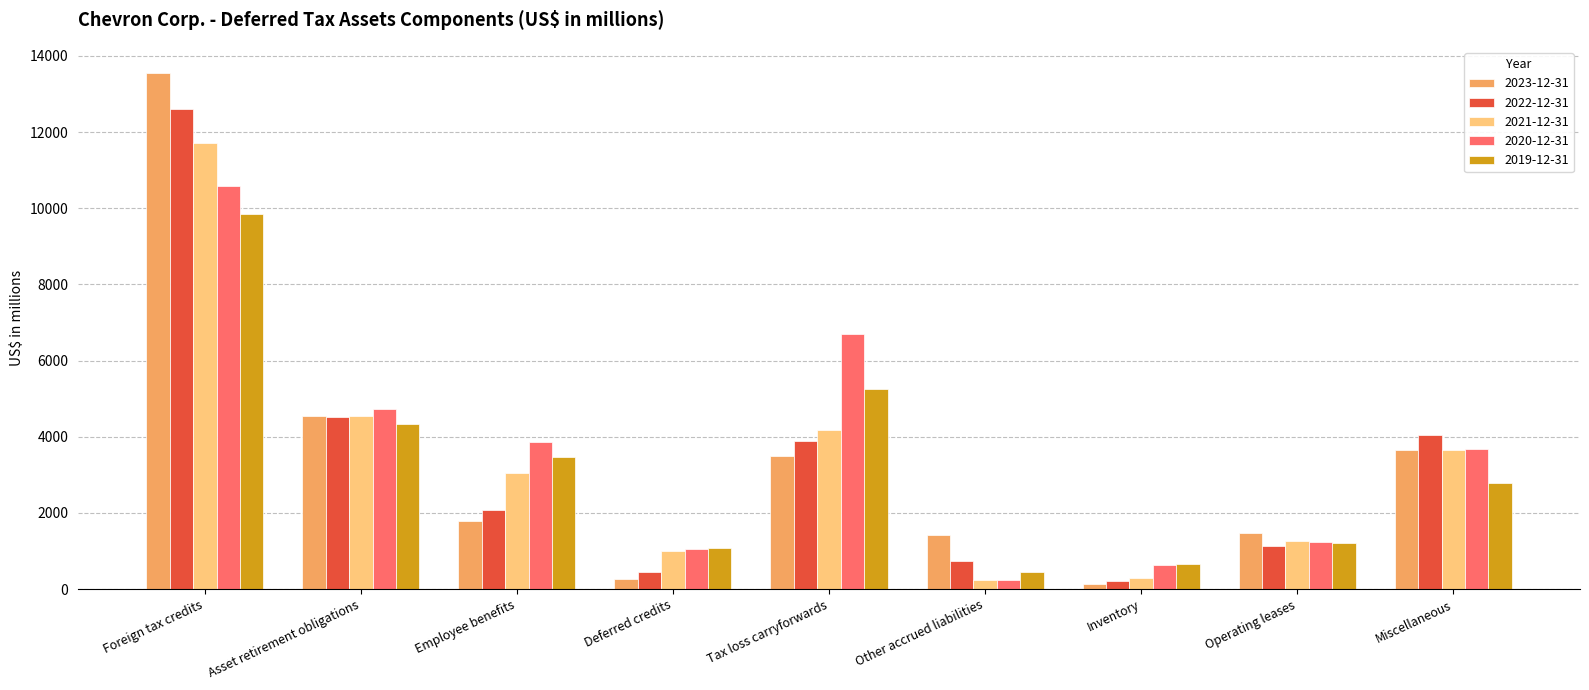

Is it true that 2020-12-31 equals 10585 at Foreign tax credits?

True